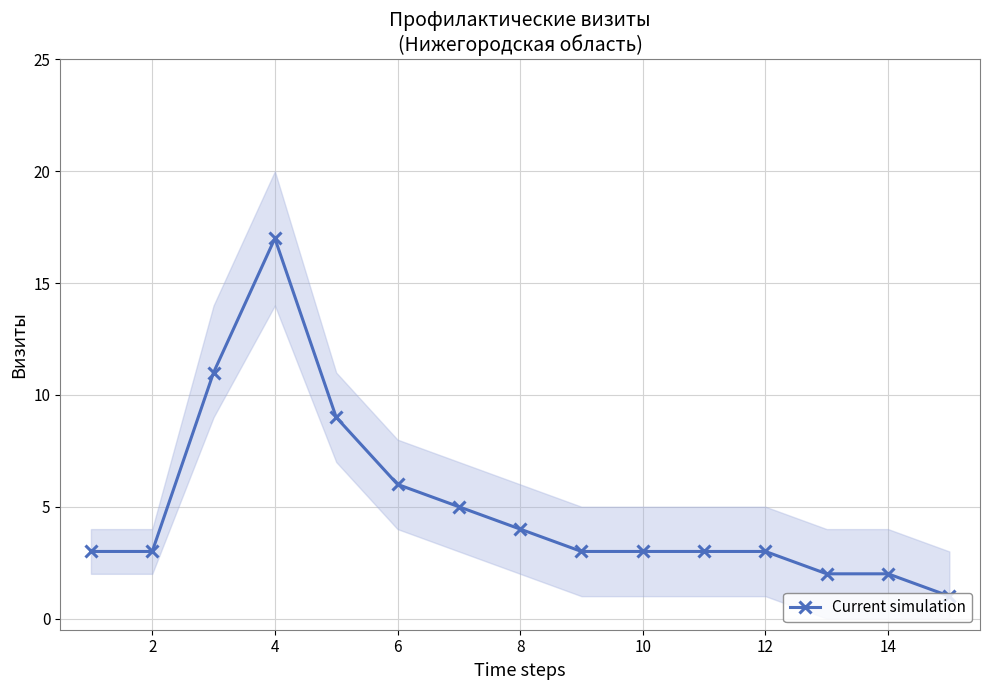

Is it true that Current simulation equals 8 at 6?

False